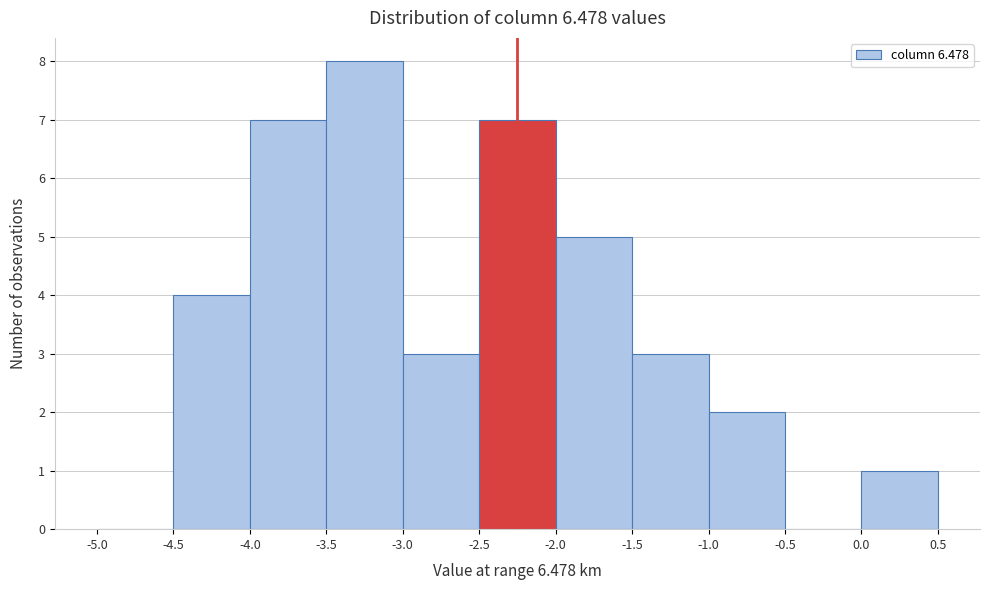

Reading left to right, list every bar in this chart as the range it spans on the x-axis followed by its height. The values are not printed on the chart, so give them approximately, as read against the axis.

-5.0 to -4.5: 0
-4.5 to -4.0: 4
-4.0 to -3.5: 7
-3.5 to -3.0: 8
-3.0 to -2.5: 3
-2.5 to -2.0: 7
-2.0 to -1.5: 5
-1.5 to -1.0: 3
-1.0 to -0.5: 2
-0.5 to 0.0: 0
0.0 to 0.5: 1